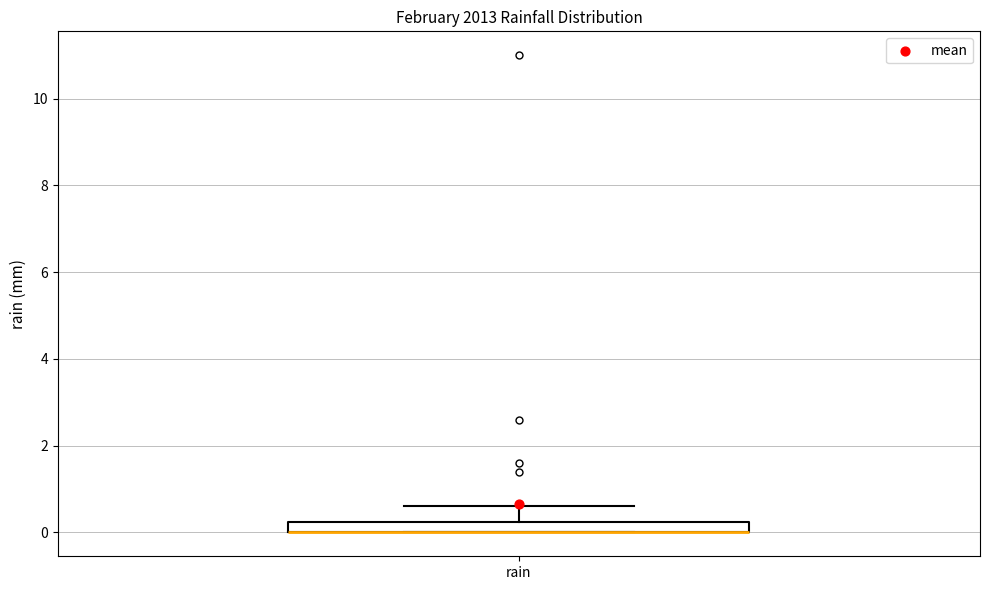

Where is the upper edge of the box for rain on the y-axis? The values are not printed on the chart, so give them approximately, as read against the axis.

0.2